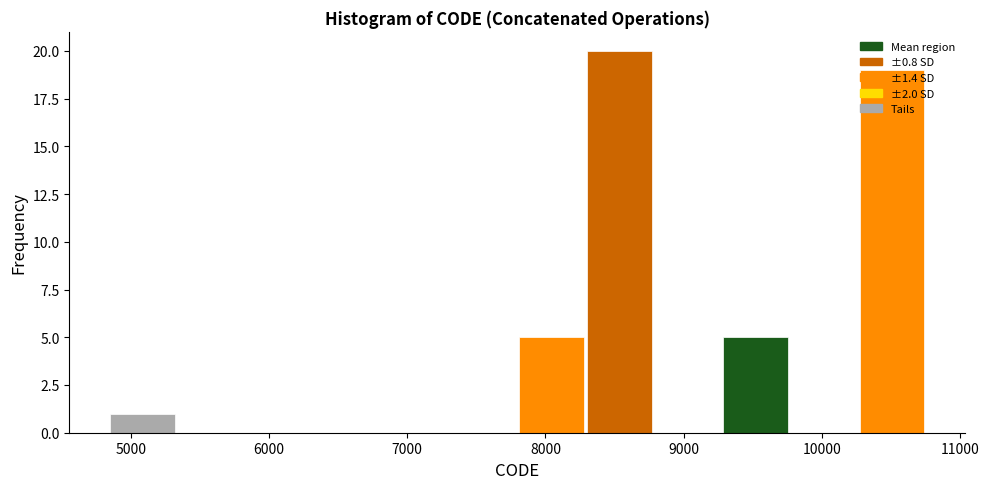

How tall is the bar that spans 10300 to 10800 on the x-axis? Neither the bar edges nor the heights are printed on the chart, so give them approximately, as read against the axes.

19